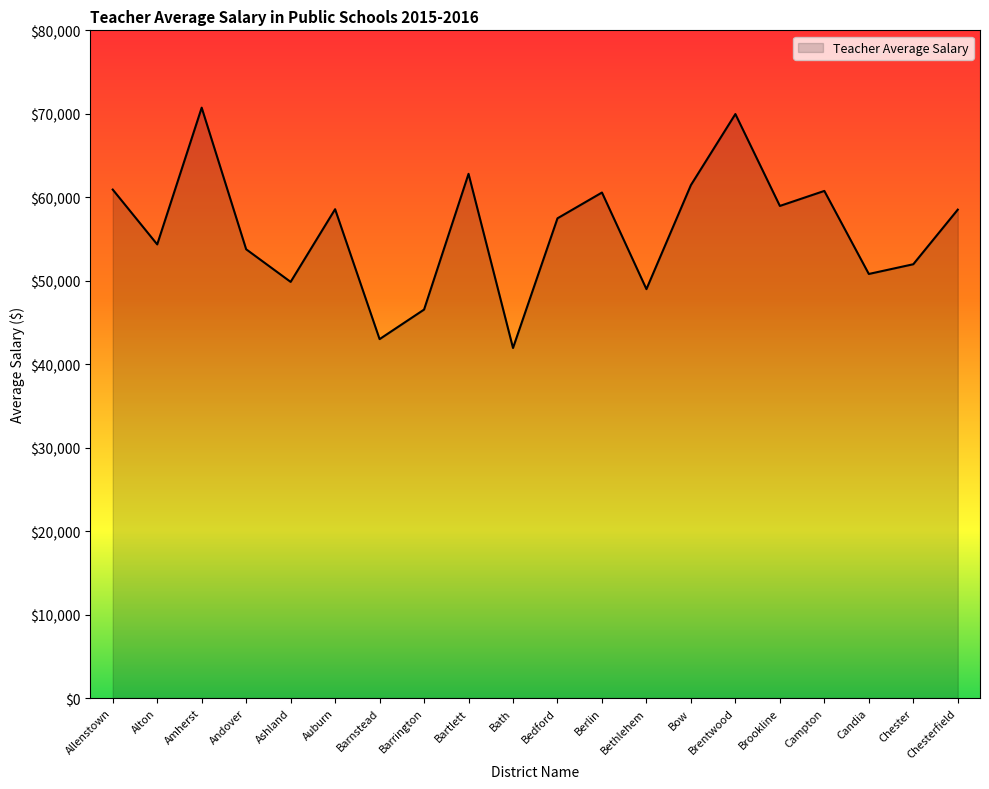

Which has a higher value, Ashland or Bow?

Bow